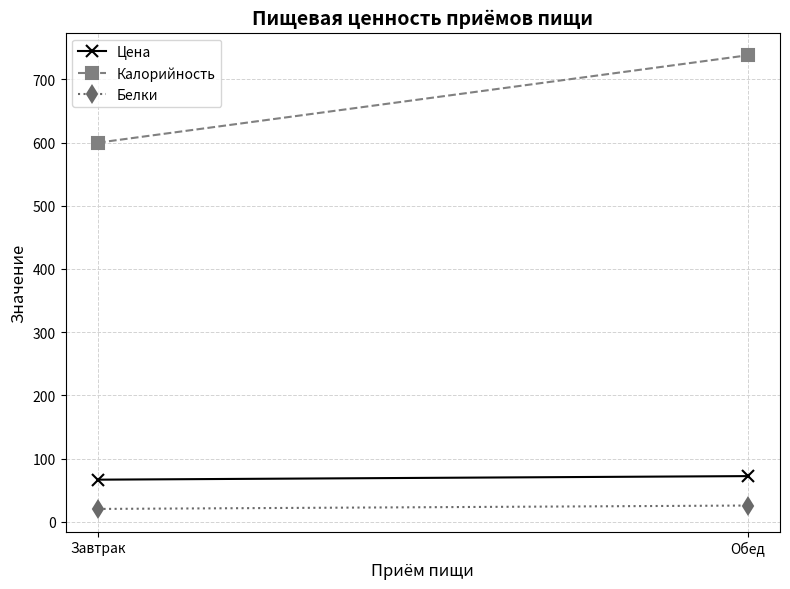

Which series has the widest spread of values?

Калорийность